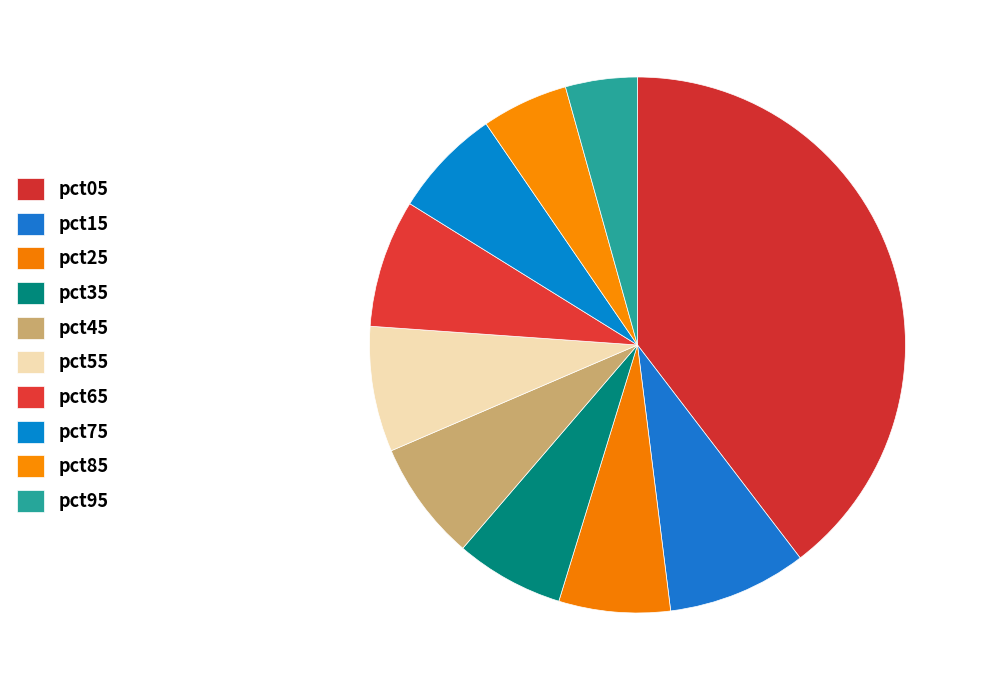

To the nearest percent, what is the average slice percentage?

10%